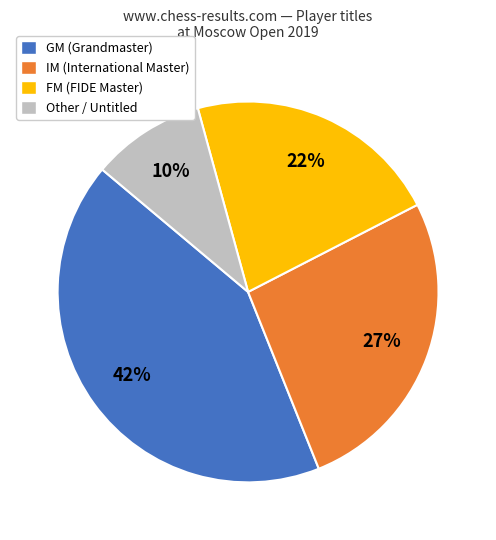

Is there a majority slice in this chart?

No